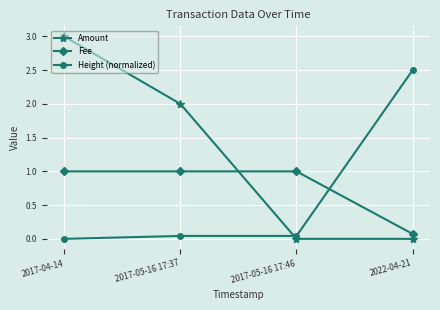

Which series has the largest total across all categories?

Amount